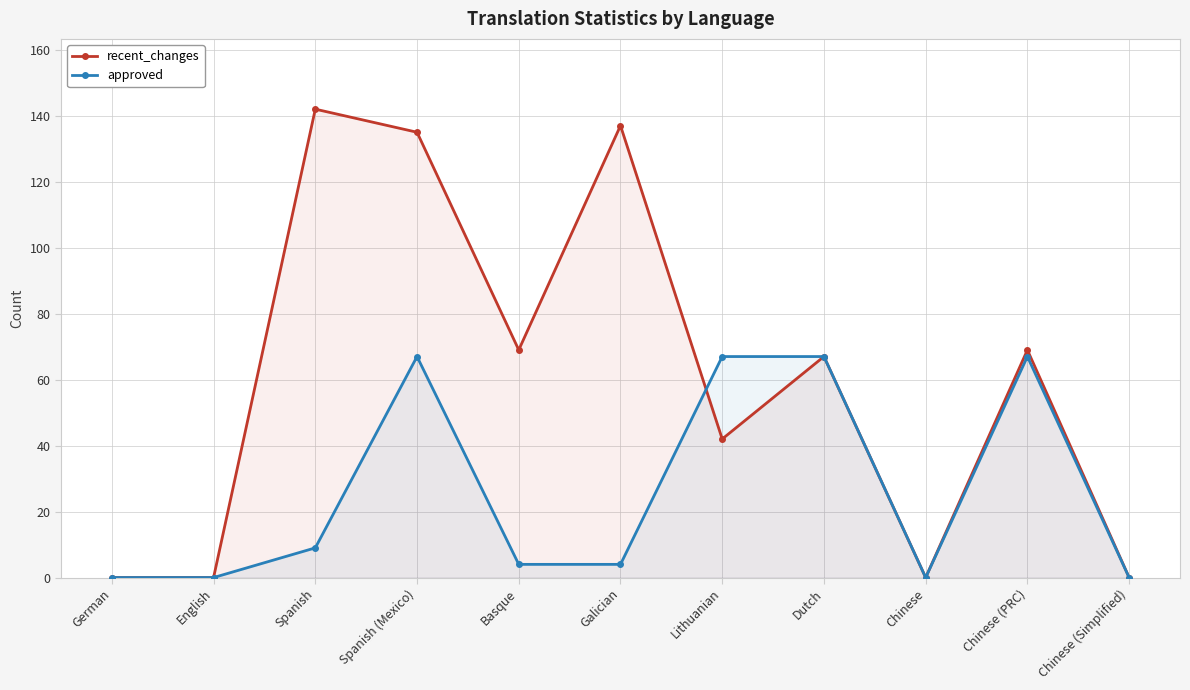

What is the difference between the second highest and minimum values in the approved series?

67